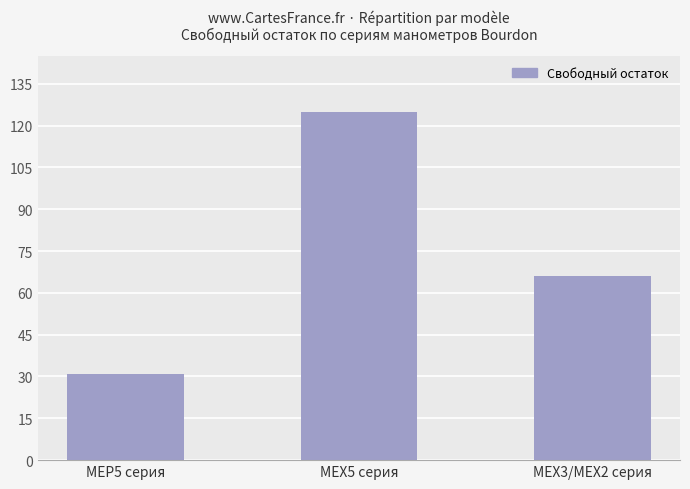

What position from the right is MEP5 серия?

3